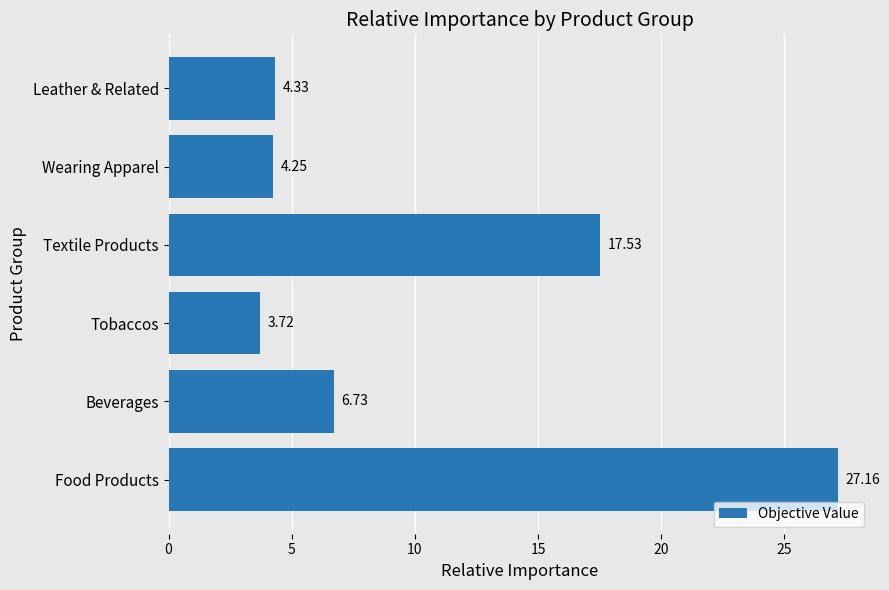

What is the difference between the maximum and second lowest values?

22.9